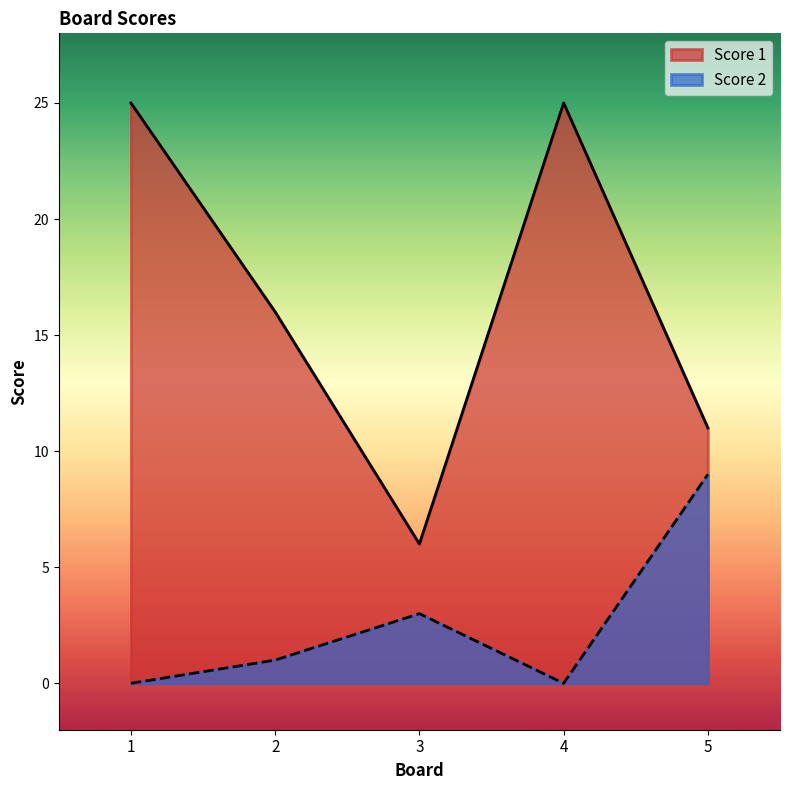

Which series has the largest range (max minus min)?

Score 1